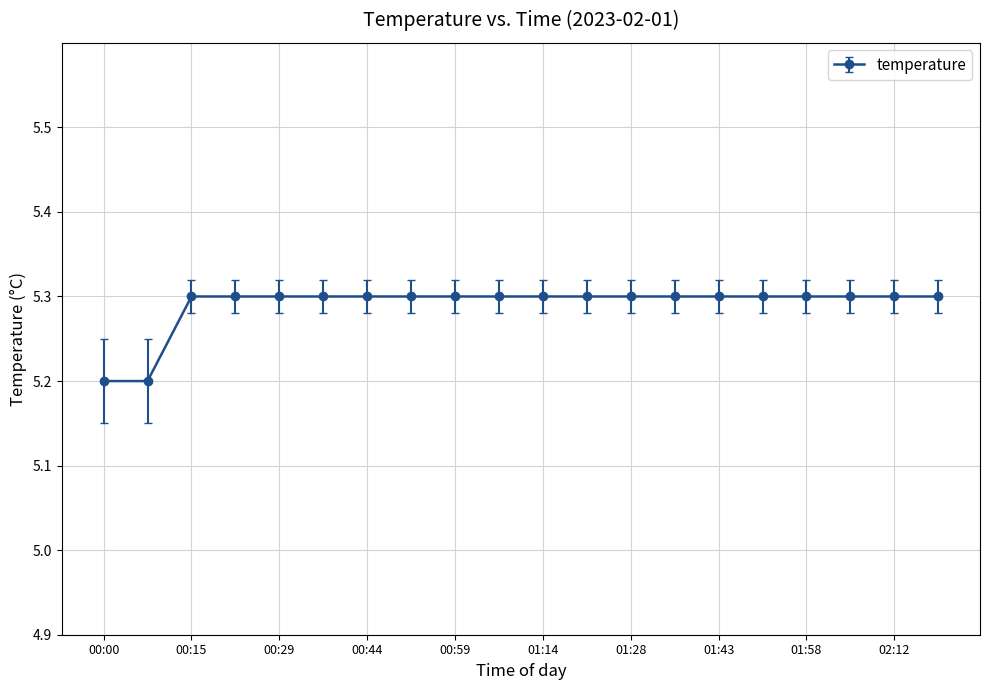

What is the difference between the maximum and minimum values?

0.1